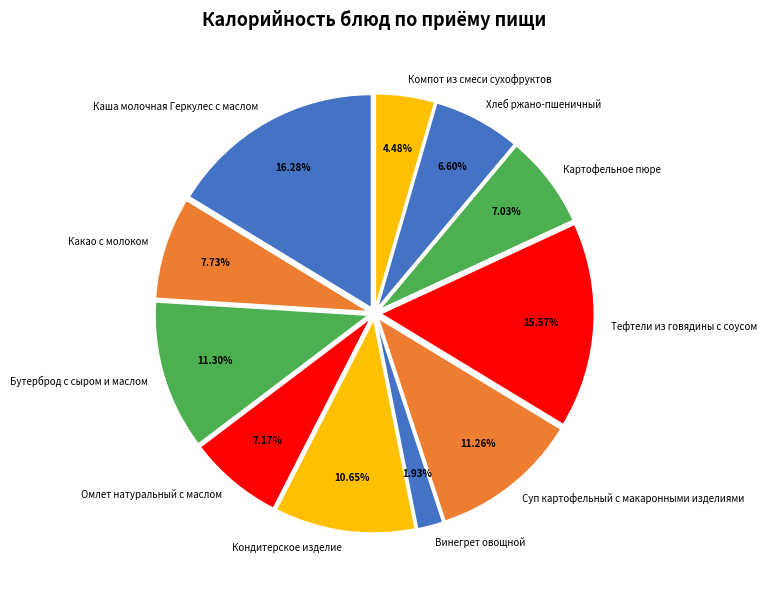

What is the ratio of the value at Картофельное пюре to the value at Тефтели из говядины с соусом?

0.5